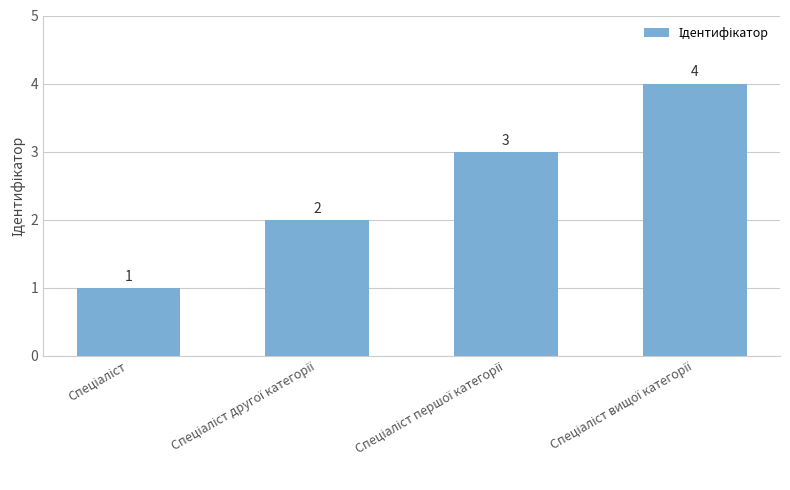

Count the values in the range 2 to 4.

3